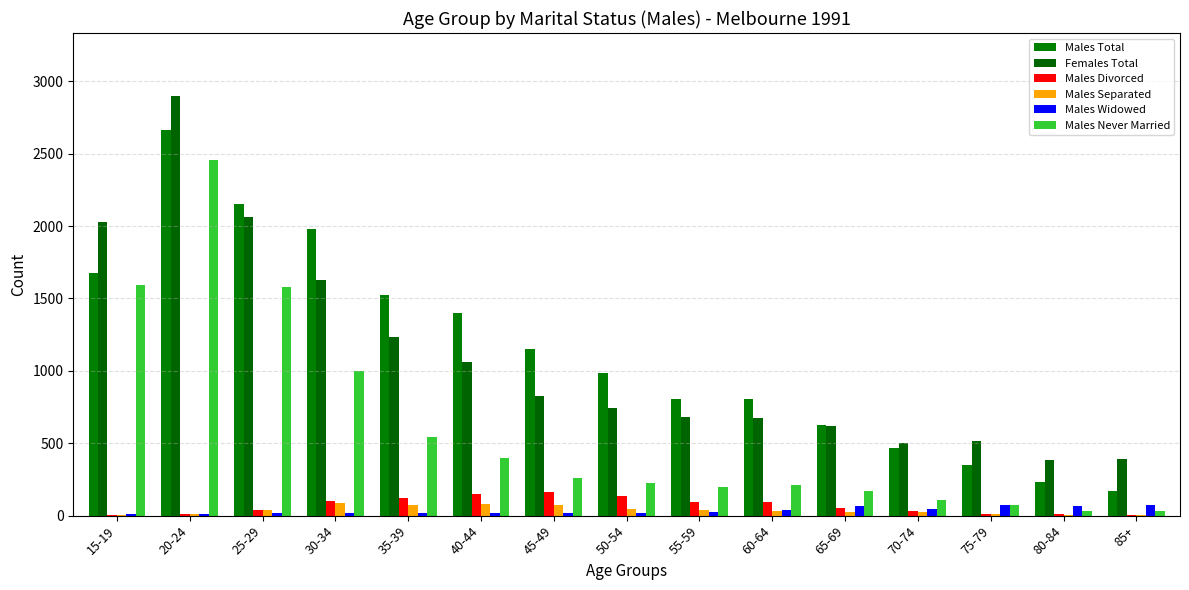

How many groups of bars are there?

15